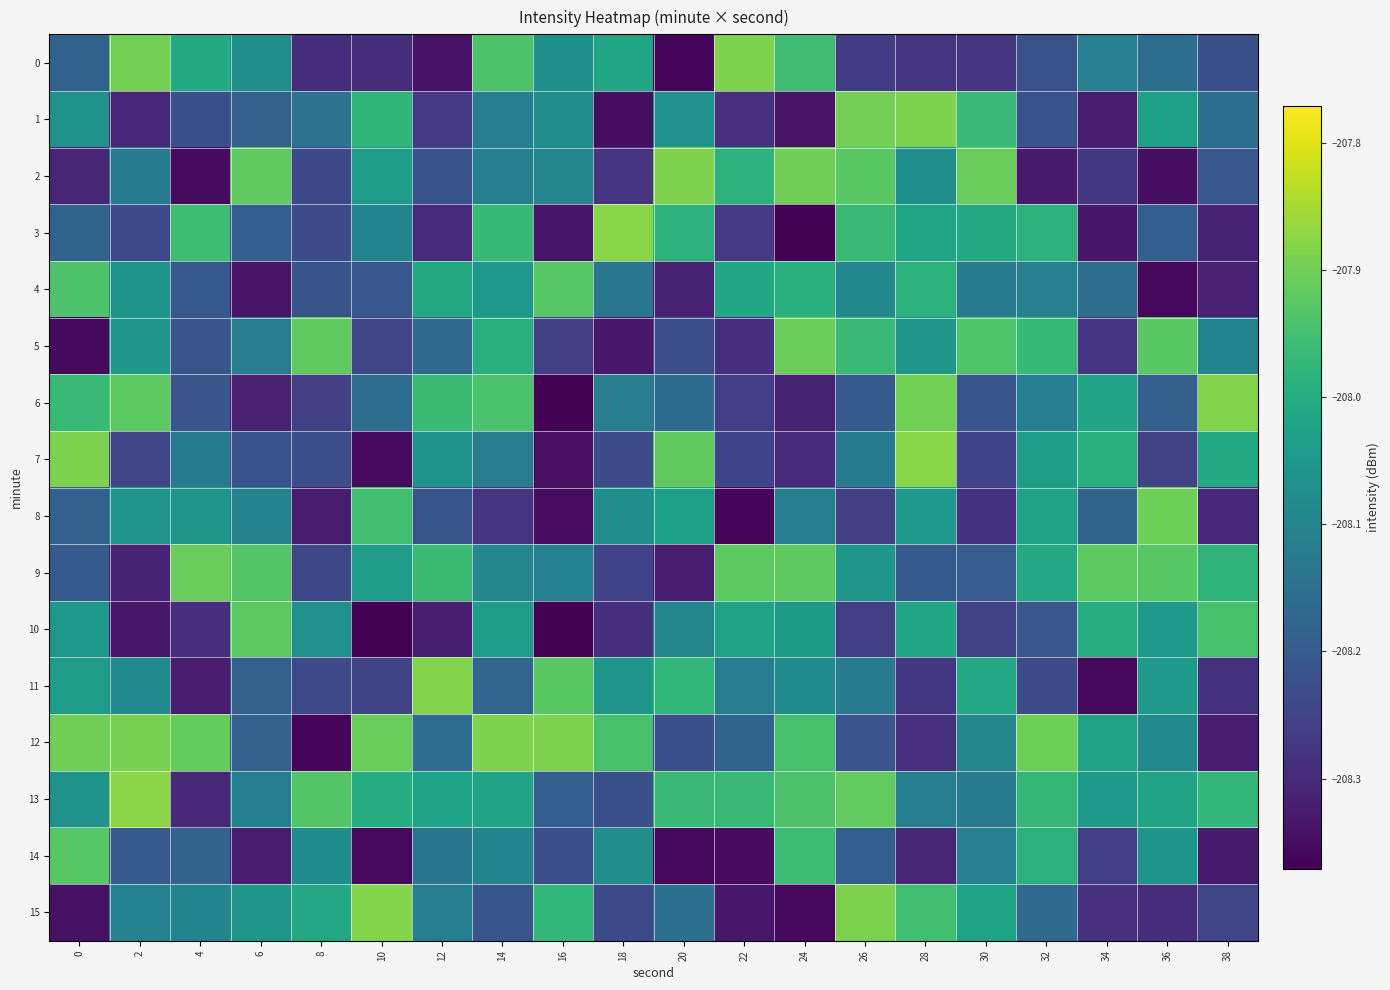

Which series changed the most between 0 and 34?

14